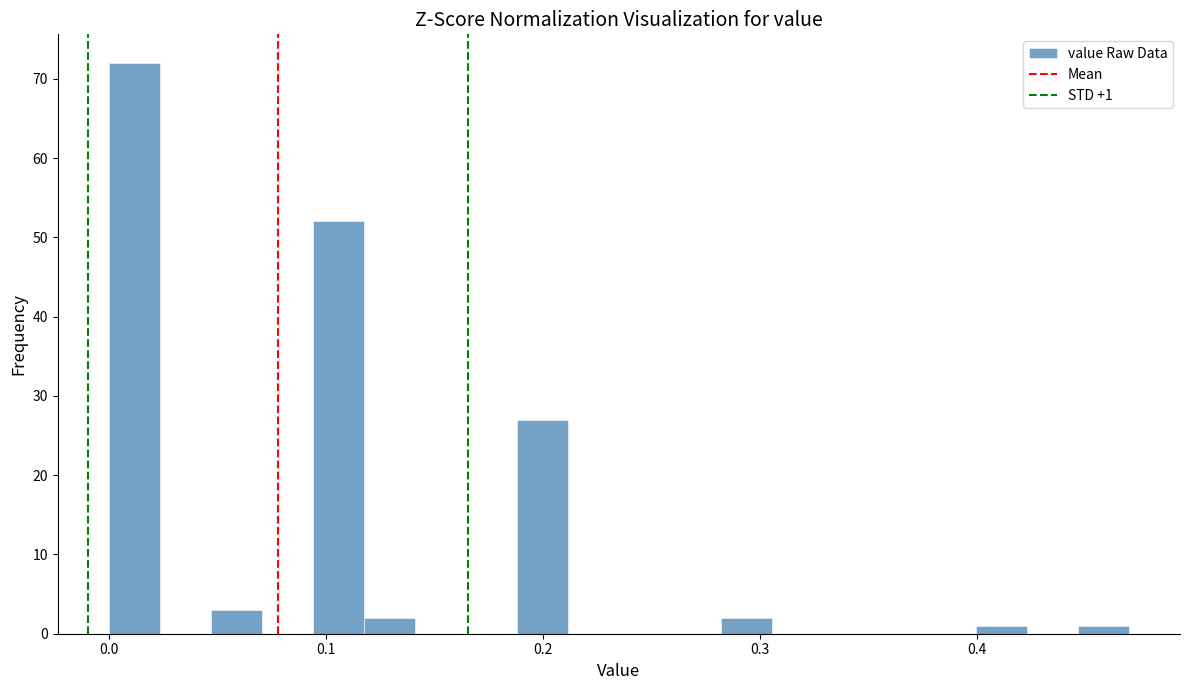

Around what value on the x-axis is the tallest bar? Give the approximate position of its centre, as read against the axis.

0.01